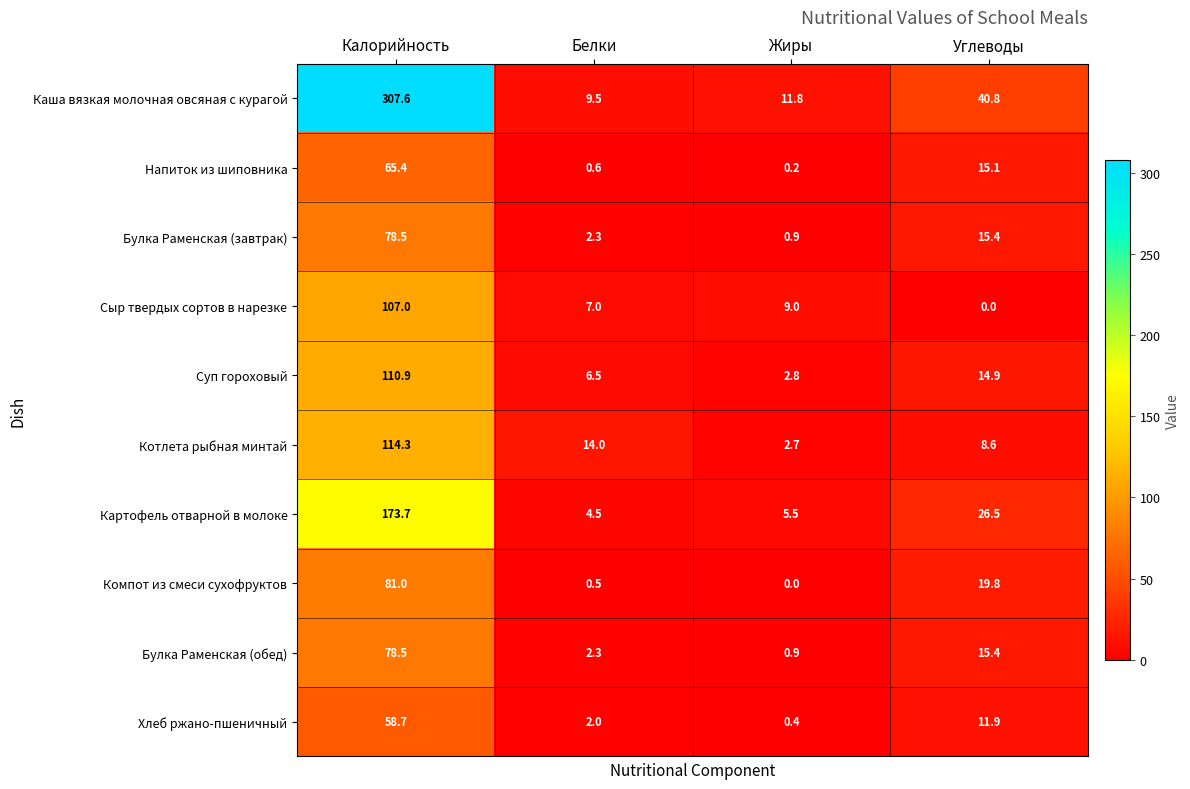

How many data points does each series have?

4